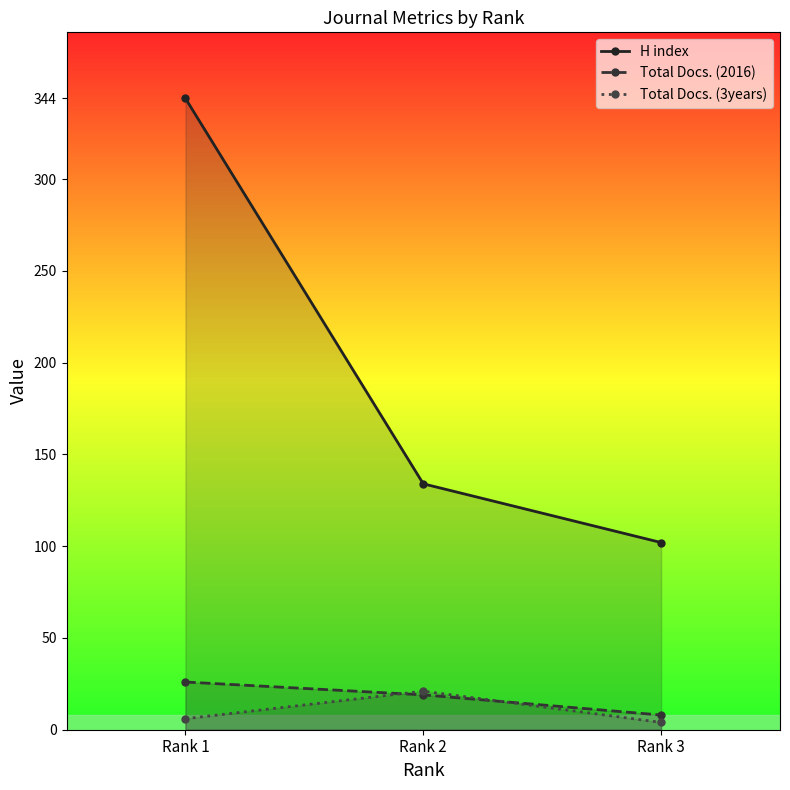

What is the total value across all series at Rank 2?

174